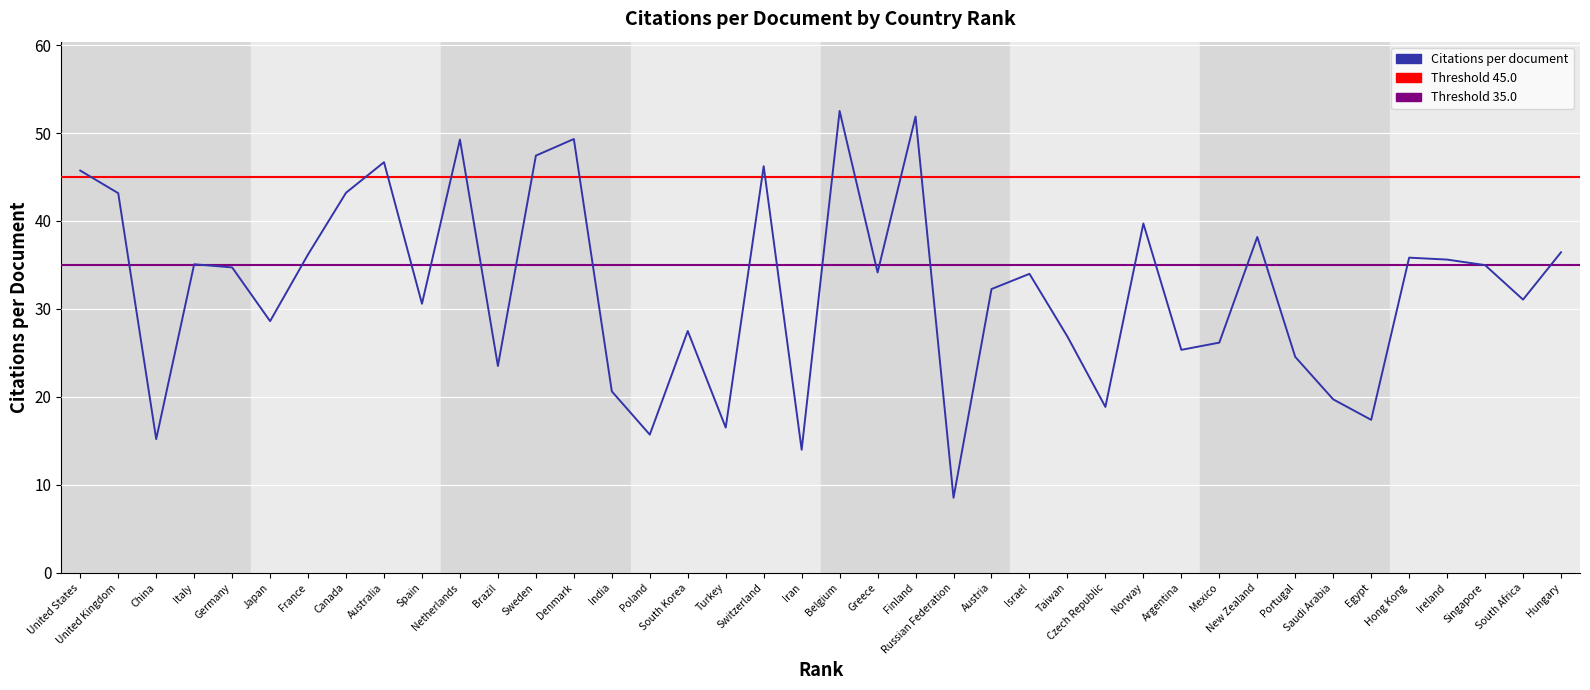

The value at United Kingdom is 18.1. True or false?

False